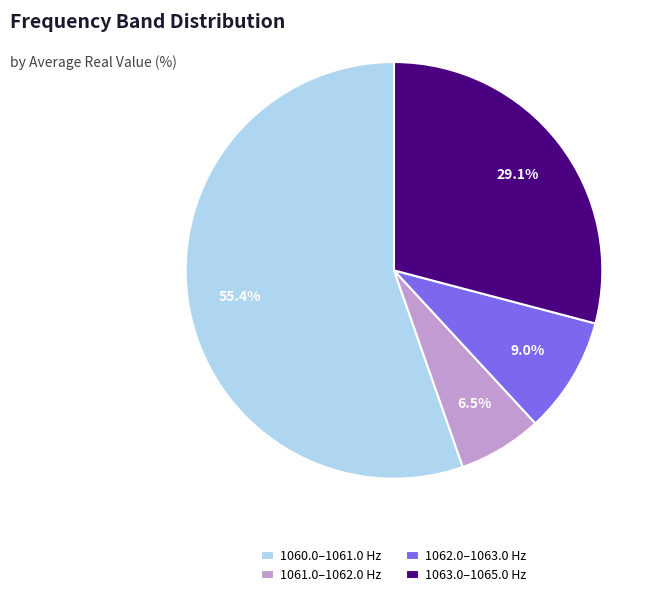

Is there any slice that represents more than half of the pie?

Yes